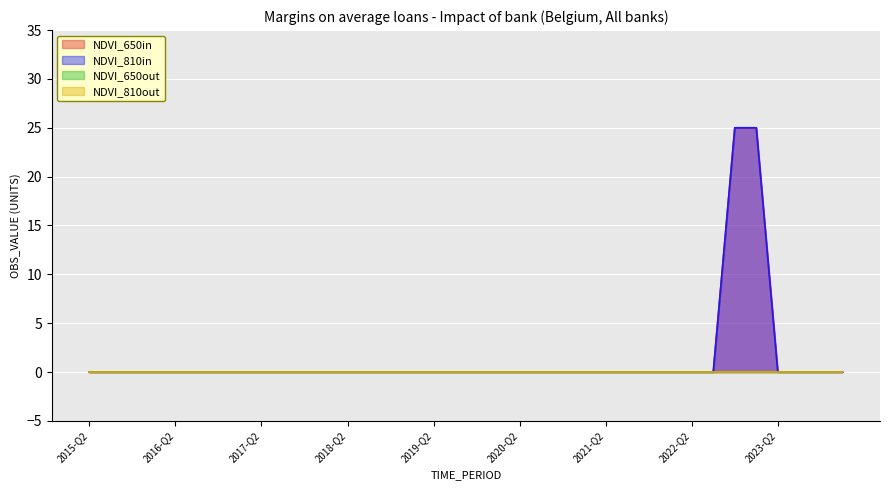

Reading left to right, extract all data points from this chart.

NDVI_650in: 0	0	0	0	0	0	0	0	0	0	0	0	0	0	0	0	0	0	0	0	0	0	0	0	0	0	0	0	0	0	25	25	0	0	0	0
NDVI_810in: 0	0	0	0	0	0	0	0	0	0	0	0	0	0	0	0	0	0	0	0	0	0	0	0	0	0	0	0	0	0	25	25	0	0	0	0